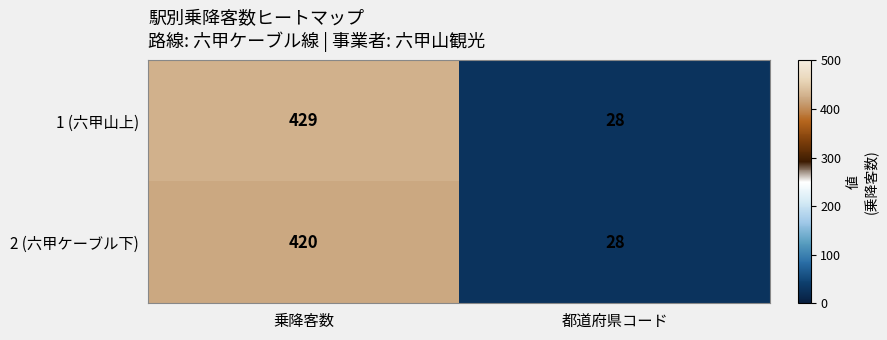

What is the difference between the highest and lowest values at 乗降客数?

9